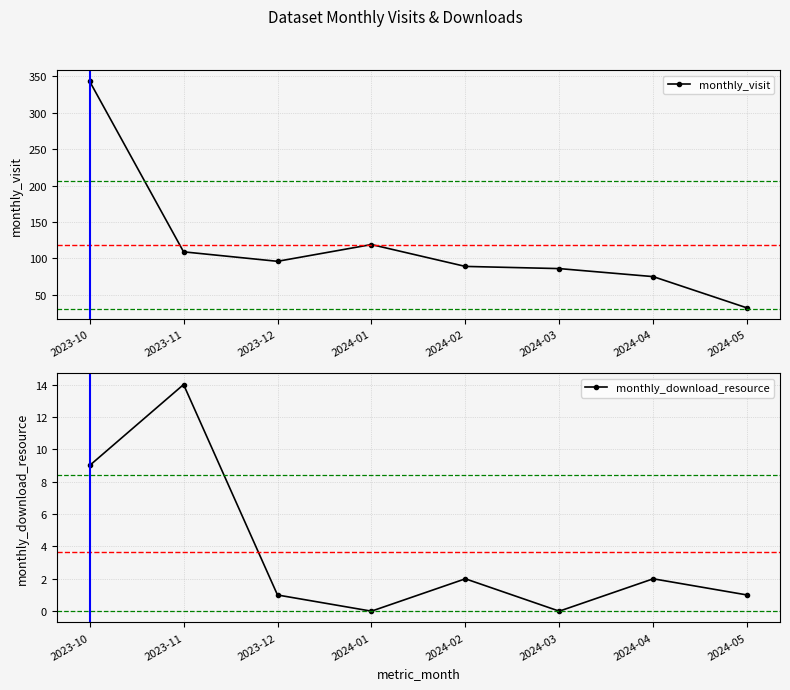

How many values in the monthly_download_resource series are below 2?

4